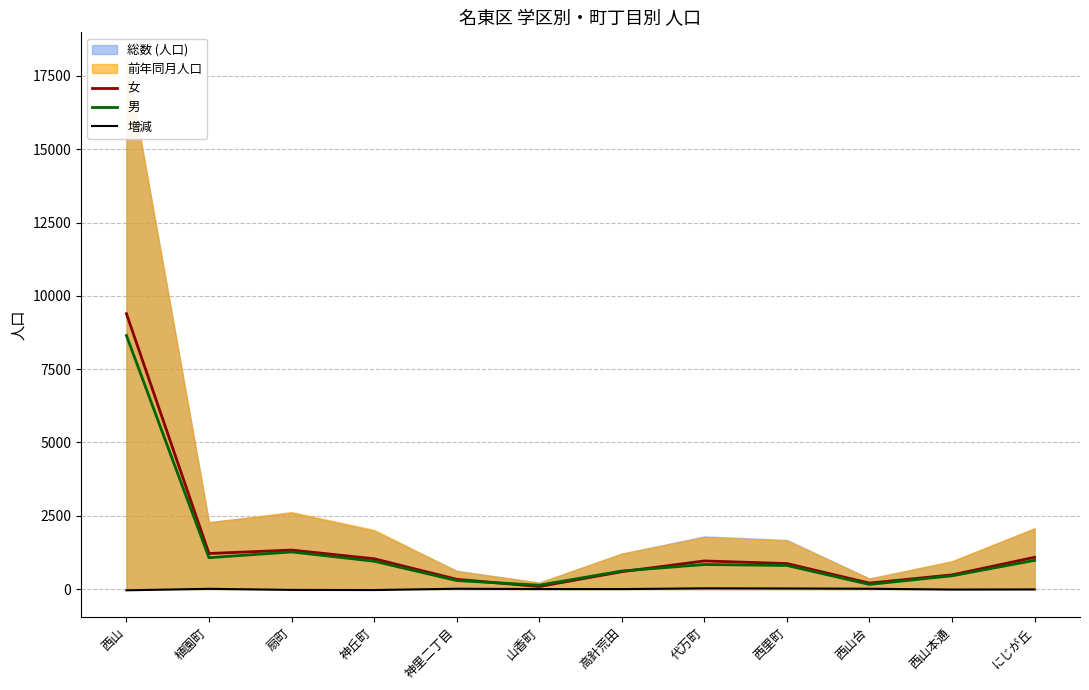

True or false: 増減 and 男 cross at least once.

False